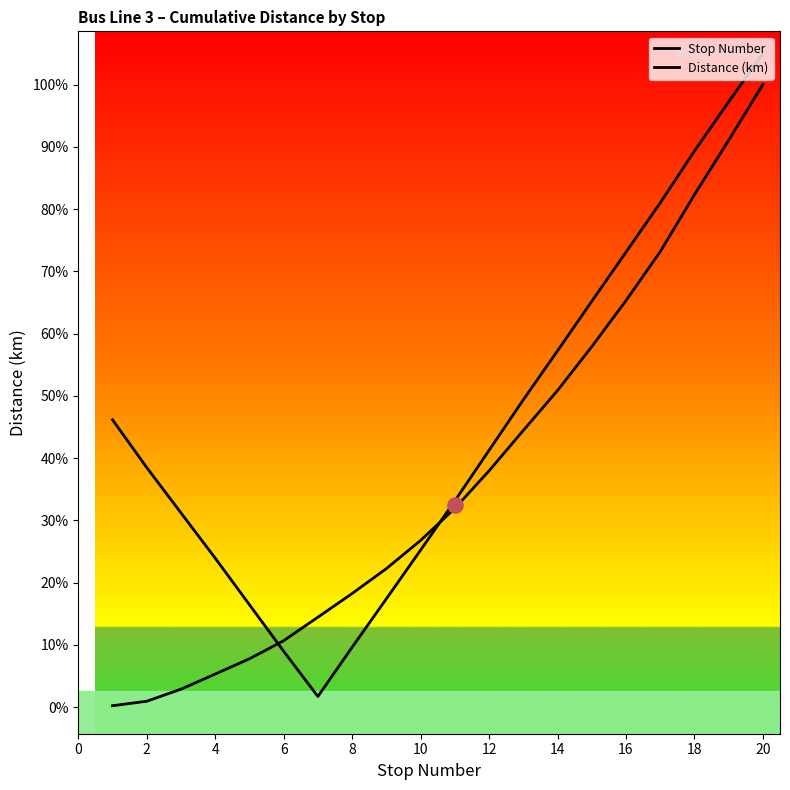

Which series has the largest total across all categories?

Stop Number